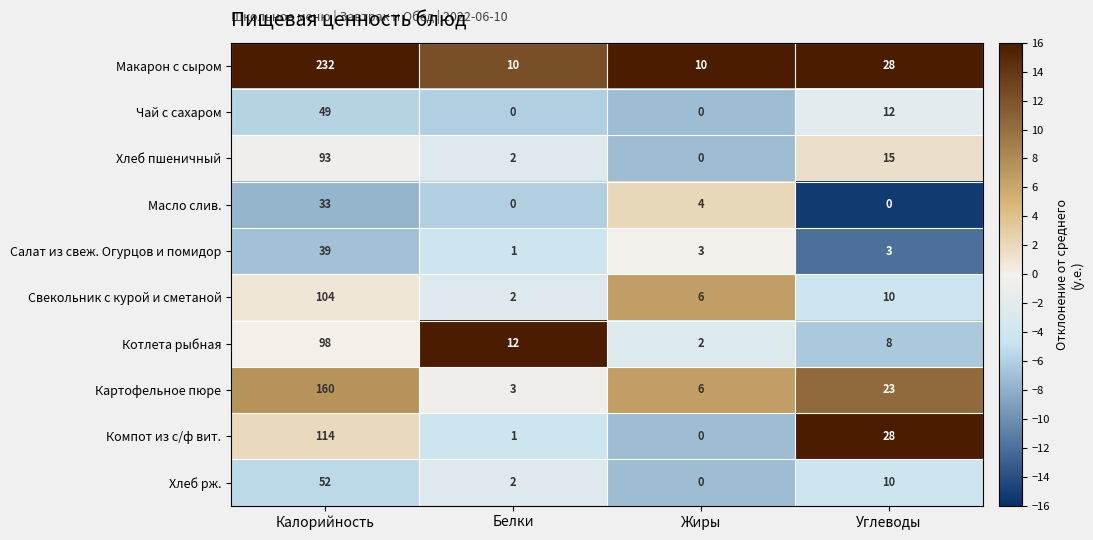

Which series has the largest total across all categories?

Макарон с сыром